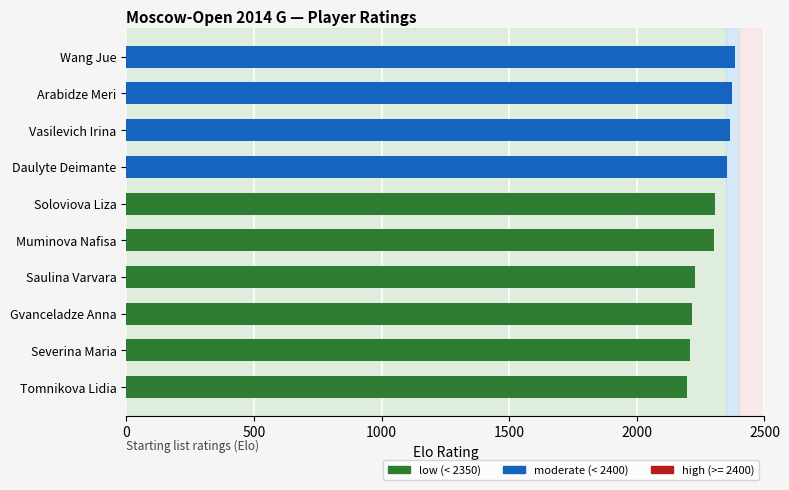

What is the value of the 3rd bar from the top?

2365